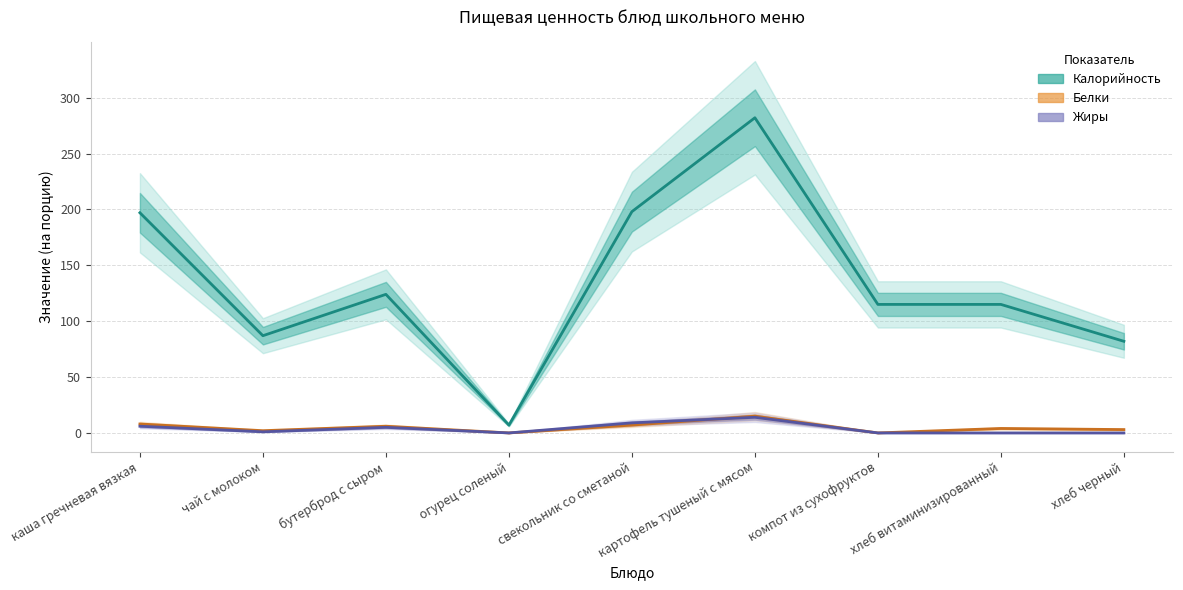

Reading left to right, extract all data points from this chart.

Калорийность: 197	87	124	7	198	282	115	115	82
Белки: 8	2	6	0	7	15	0	4	3
Жиры: 6	1	5	0	9	14	0	0	0